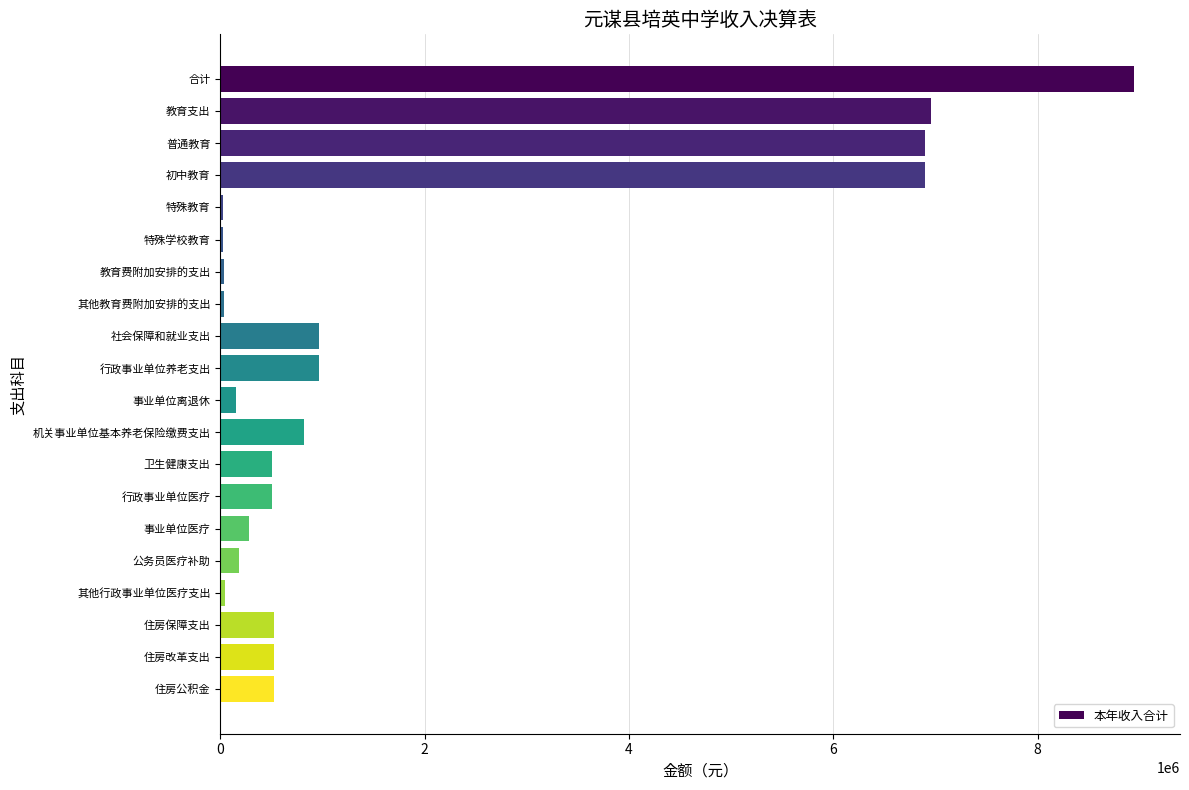

Which has a higher value, 其他教育费附加安排的支出 or 卫生健康支出?

卫生健康支出